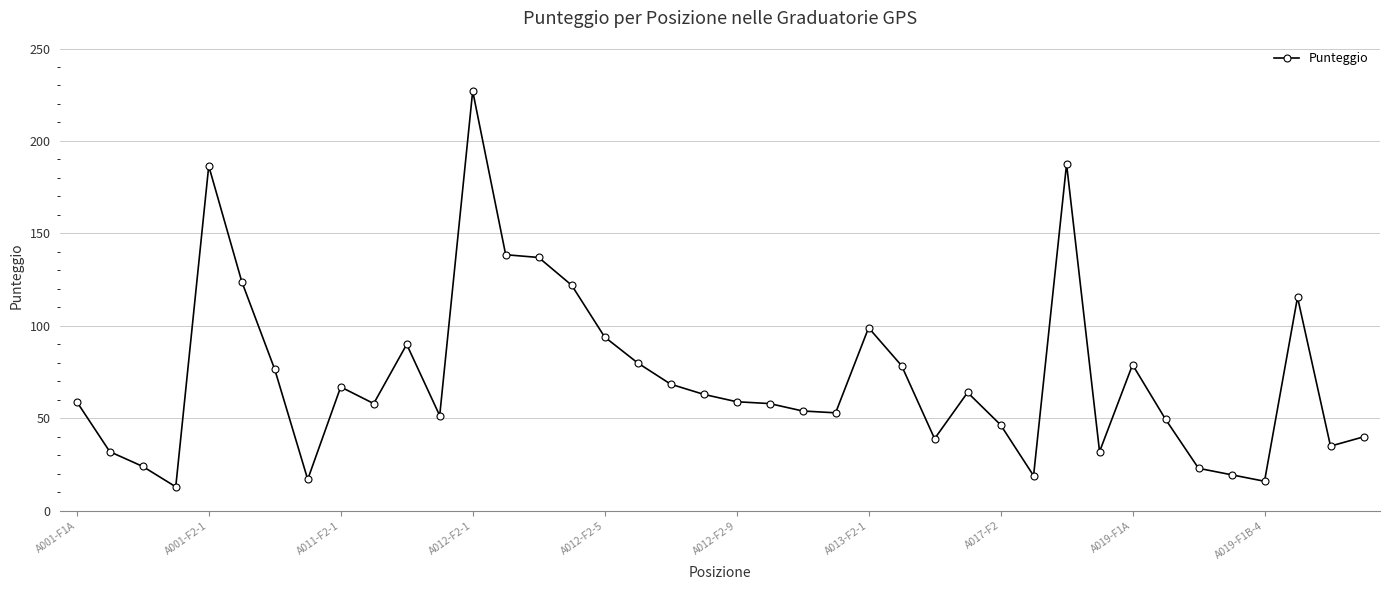

What is the difference between the second highest and second lowest values?

171.5